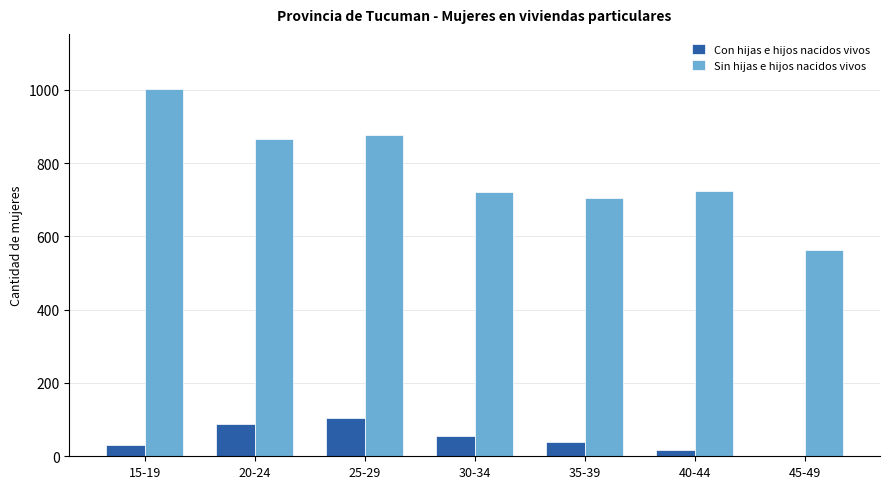

The Sin hijas e hijos nacidos vivos series shows 1144 at 40-44. True or false?

False